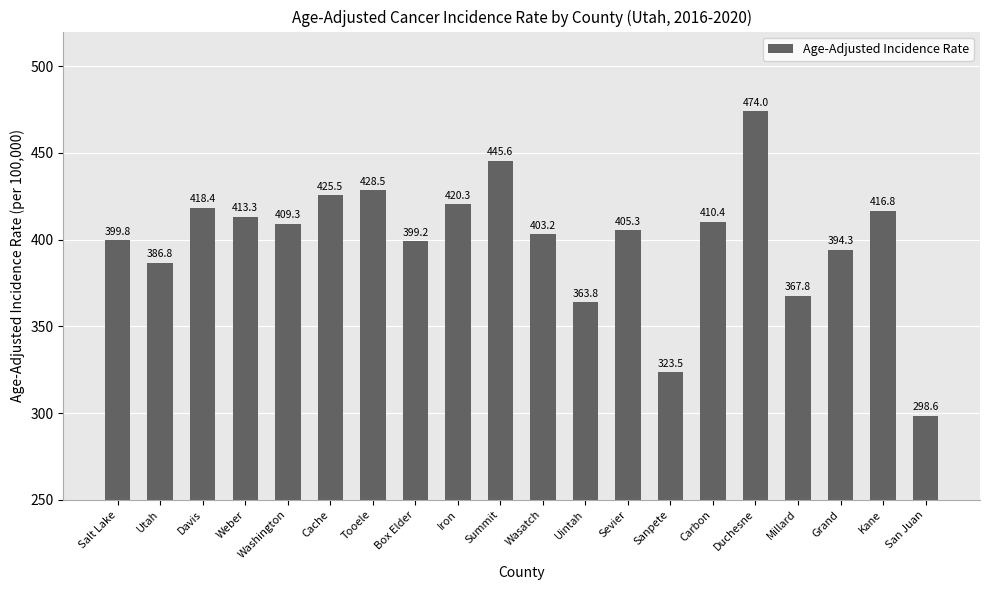

Count the number of categories in the chart.

20